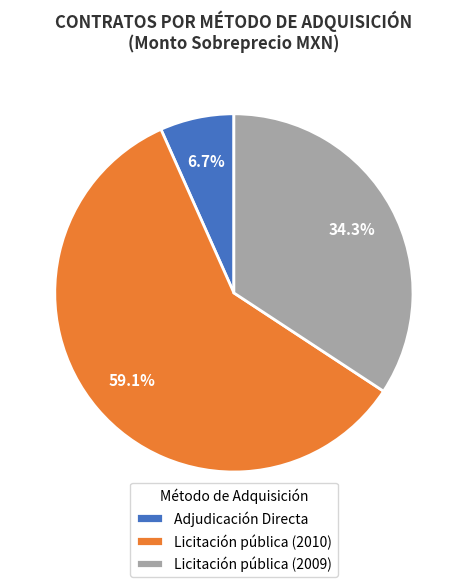

Between Adjudicación Directa and Licitación pública (2009), which is larger?

Licitación pública (2009)